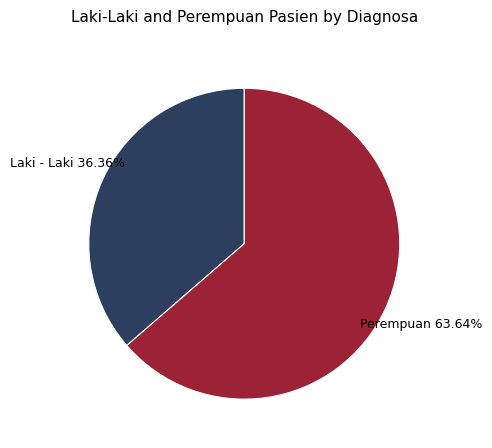

Which slice is the smallest?

Laki - Laki